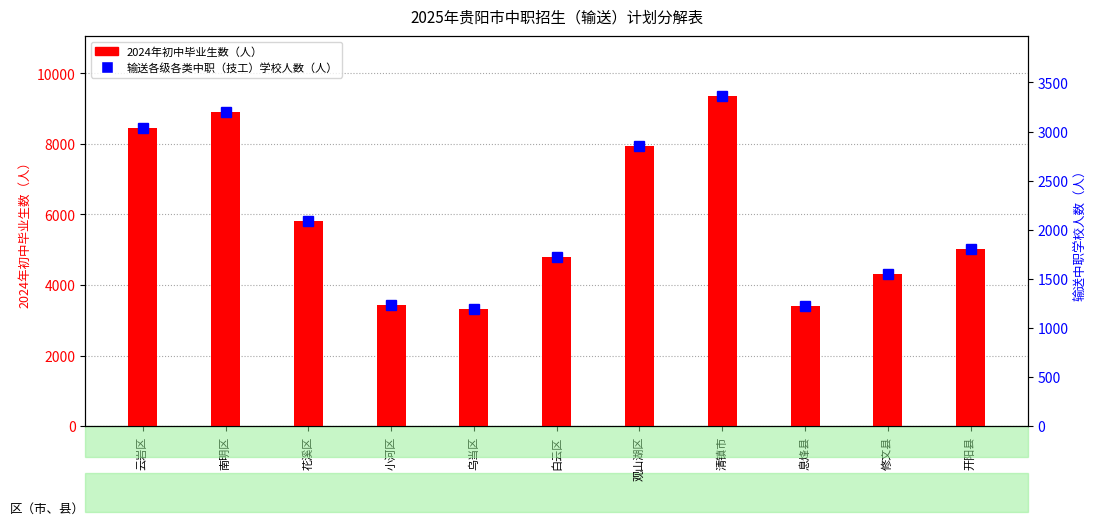

Read the 输送各级各类中职（技工）学校人数（人） value at 开阳县.

1808.6